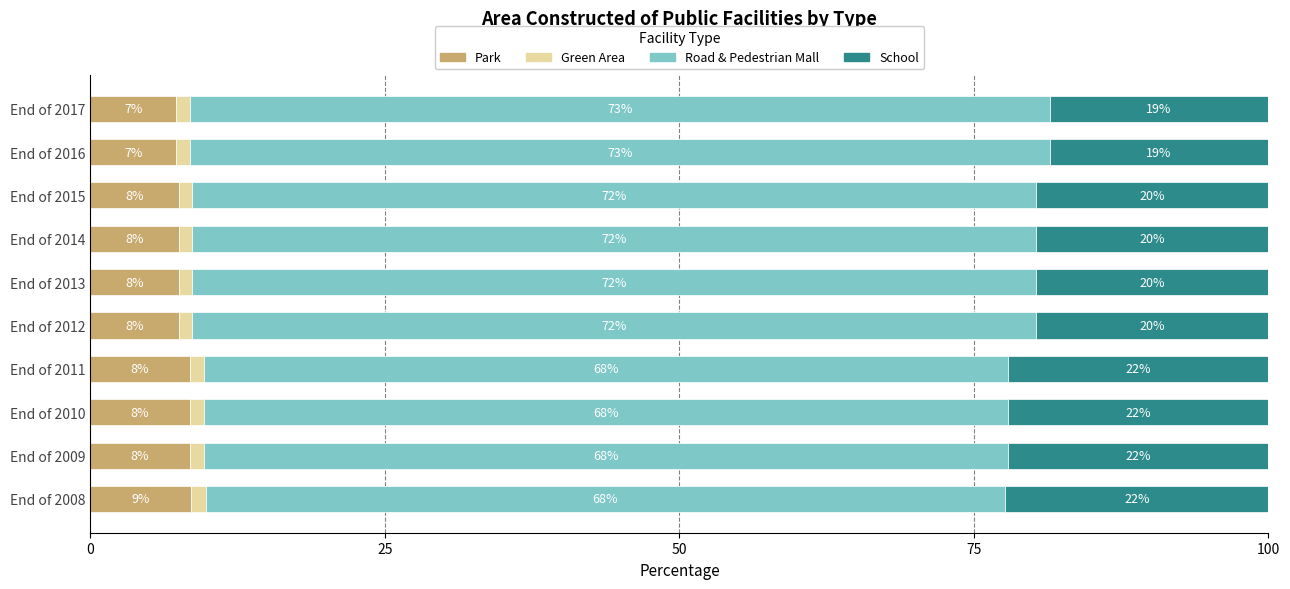

What are all the series names shown in the legend?

Park, Green Area, Road & Pedestrian Mall, School